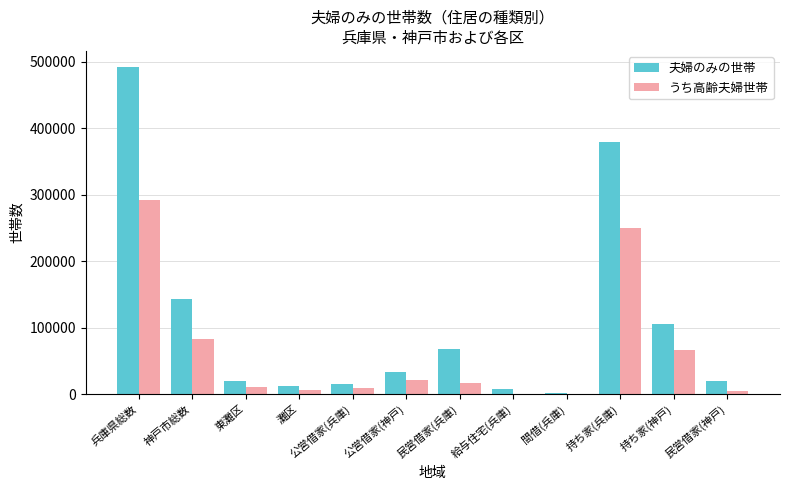

Where does the うち高齢夫婦世帯 series first go above 17508?

兵庫県総数